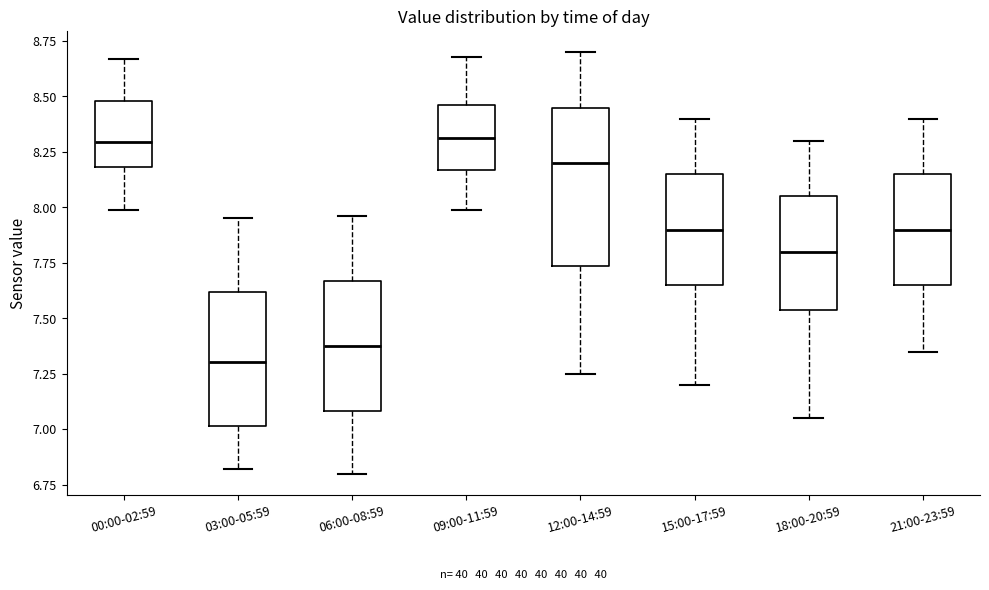

Reading left to right, transcribe this box plot: for each box, give where its median line is, the range the box spans, and where its two whiskers end, as read against the y-axis. The values are not printed on the chart, so give them approximately, as read against the axis.

00:00-02:59: median 8.30, box 8.20 to 8.50, whiskers 8.00 to 8.65
03:00-05:59: median 7.30, box 7.00 to 7.60, whiskers 6.80 to 7.95
06:00-08:59: median 7.40, box 7.10 to 7.65, whiskers 6.80 to 7.95
09:00-11:59: median 8.30, box 8.15 to 8.45, whiskers 8.00 to 8.70
12:00-14:59: median 8.20, box 7.75 to 8.45, whiskers 7.25 to 8.70
15:00-17:59: median 7.90, box 7.65 to 8.15, whiskers 7.20 to 8.40
18:00-20:59: median 7.80, box 7.55 to 8.05, whiskers 7.05 to 8.30
21:00-23:59: median 7.90, box 7.65 to 8.15, whiskers 7.35 to 8.40